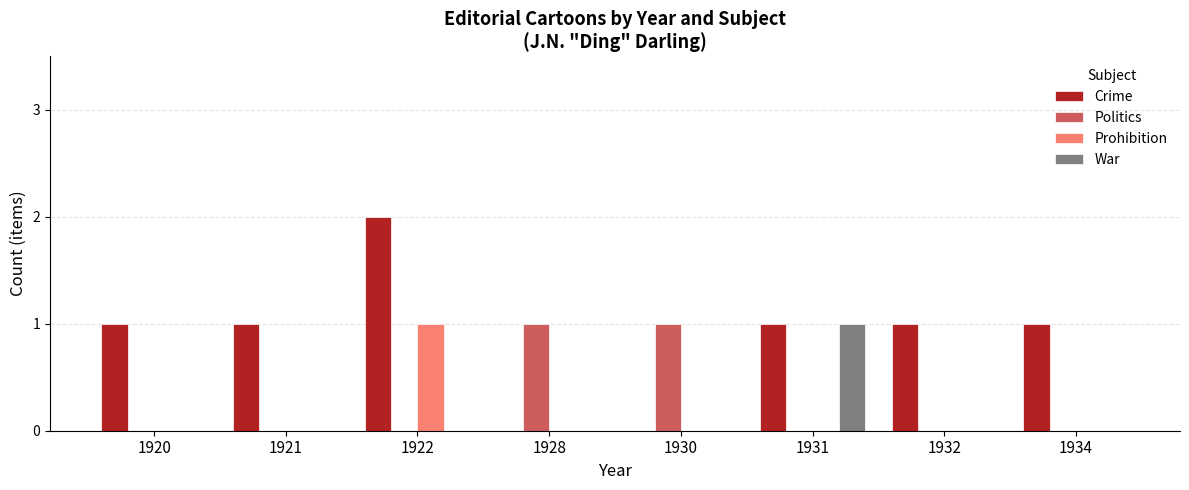

How many data points does each series have?

8